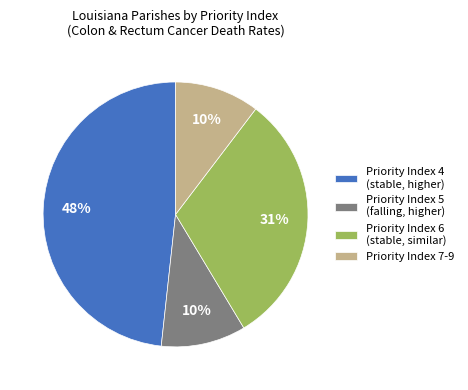

True or false: Priority Index 5 (falling, higher) accounts for 16% of the total.

False